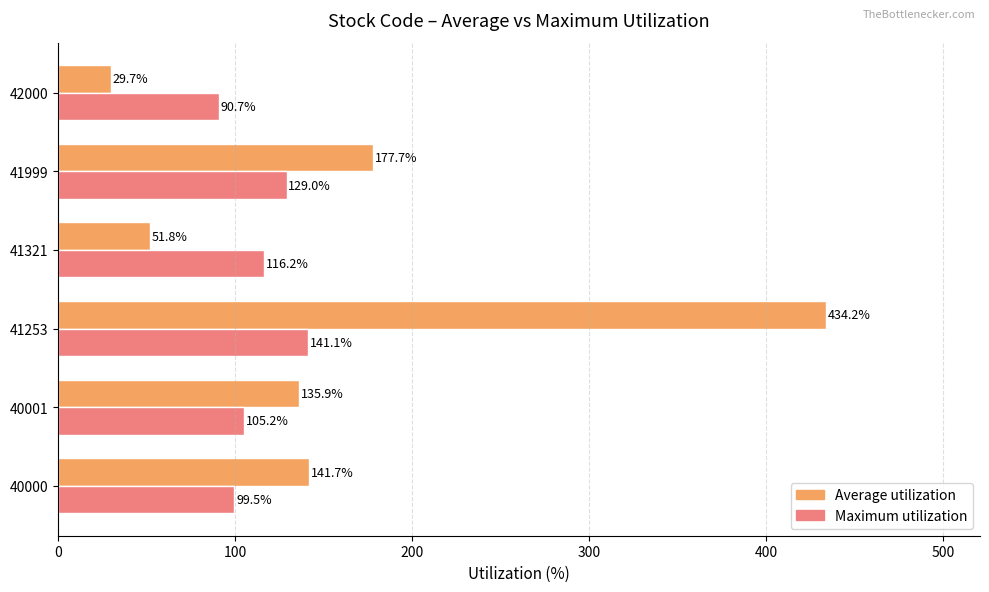

List the series in order of their peak value, lowest first.

Maximum utilization, Average utilization